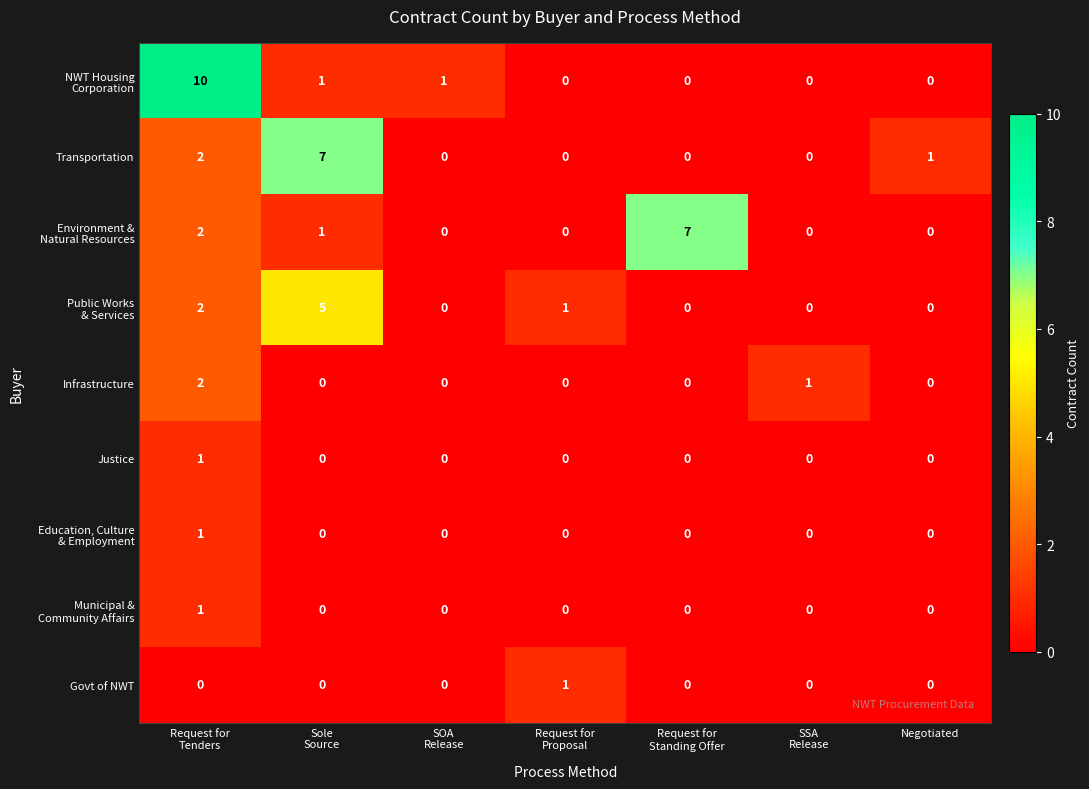

Between Request for
Proposal and SSA
Release, which is larger?

Request for
Proposal